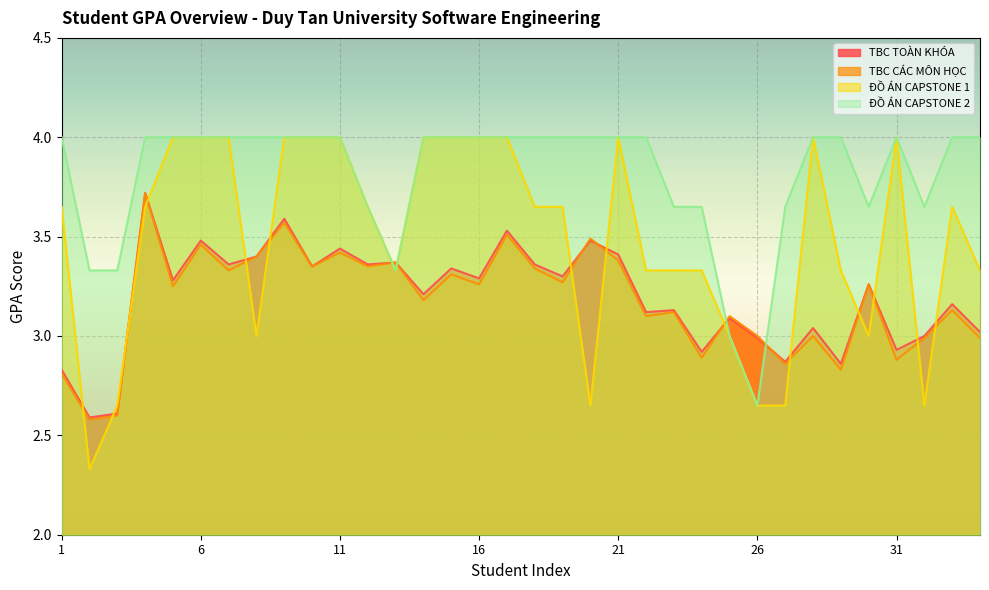

How many series are shown in this chart?

4